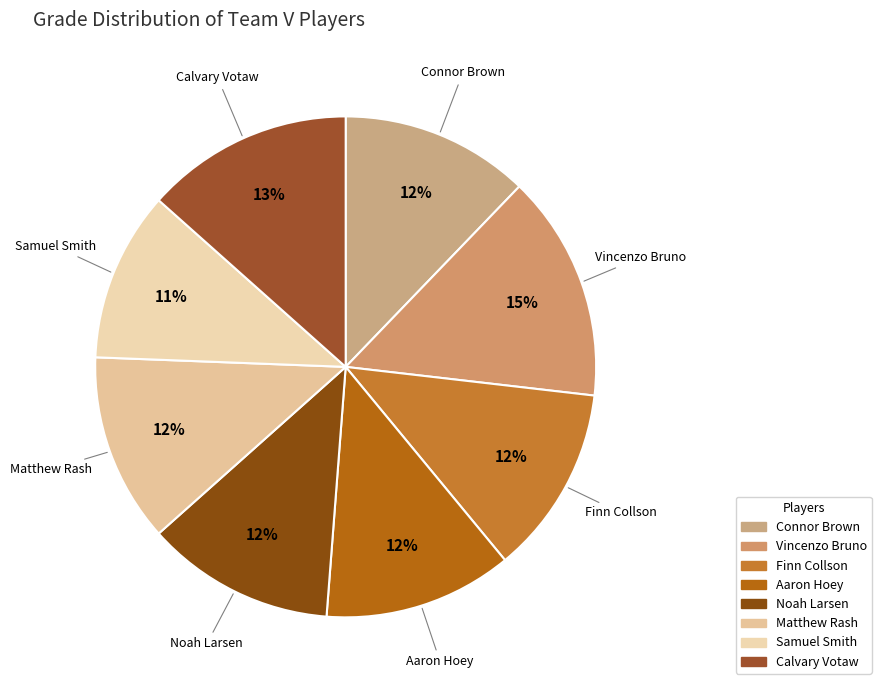

To the nearest percent, what percentage of the pie is Calvary Votaw?

13%